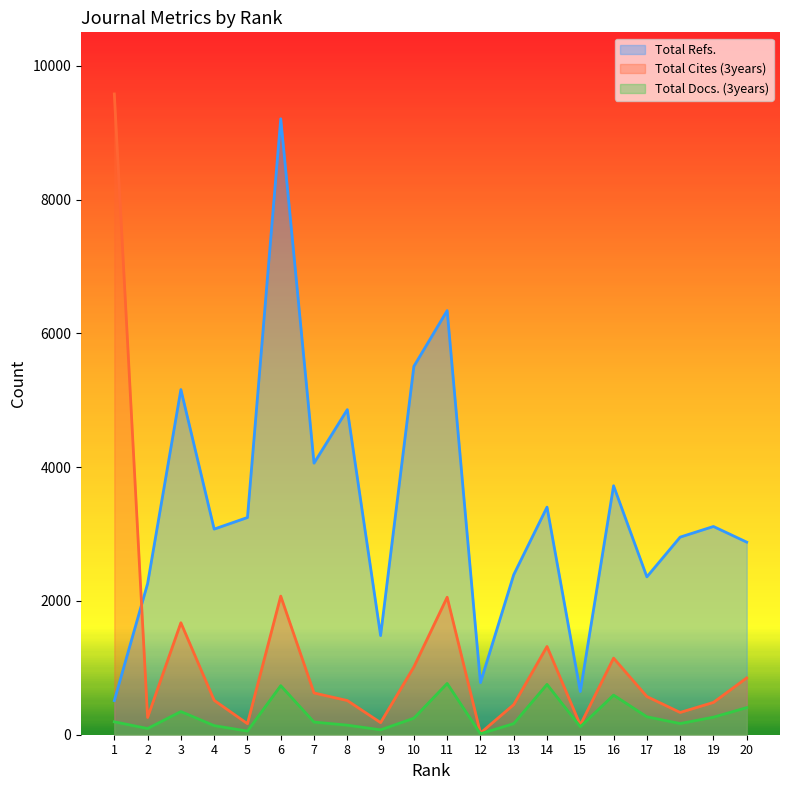

True or false: Total Cites (3years) has a value of 528 at 18.

False